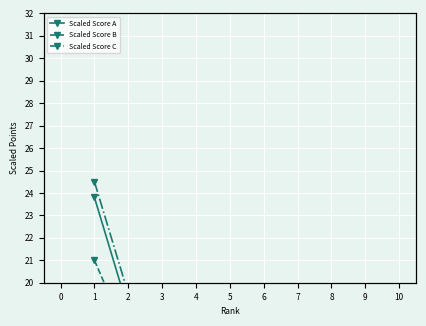

List the series in order of their overall mean, lowest first.

Scaled Score B, Scaled Score A, Scaled Score C